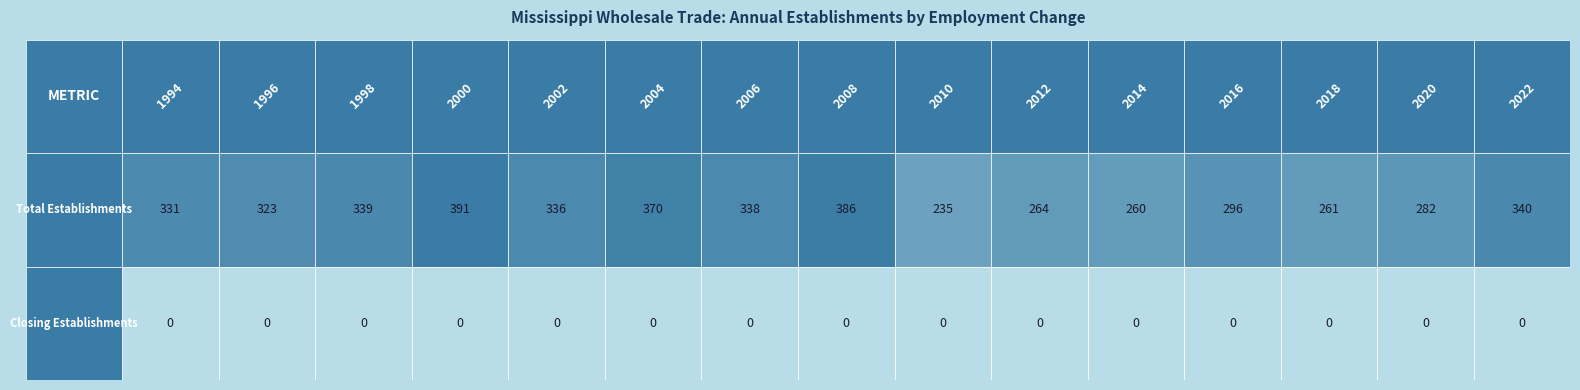

Is it true that 2002 equals 336 at 0?

True